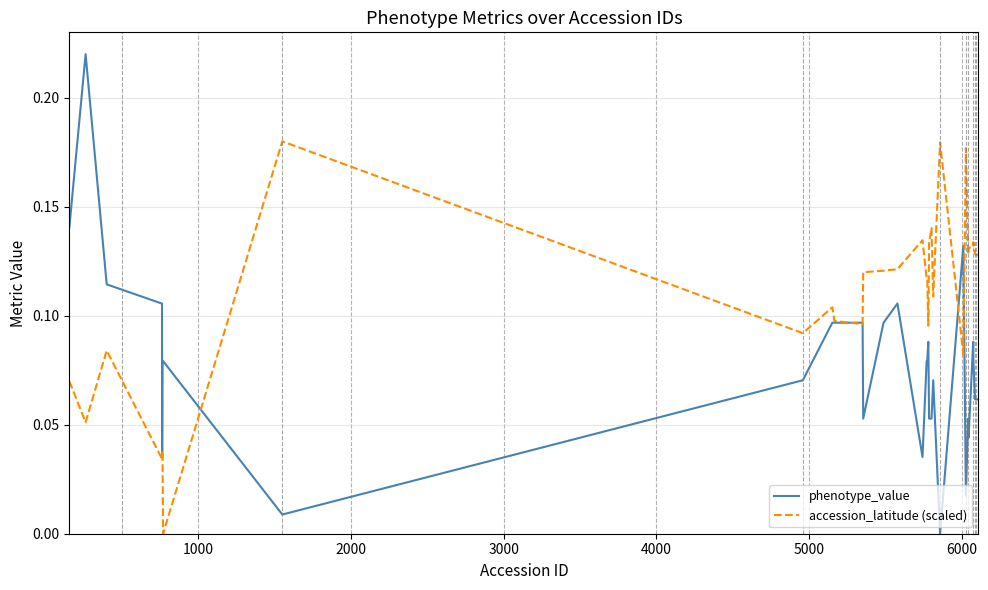

Which series has the largest total across all categories?

accession_latitude (scaled)